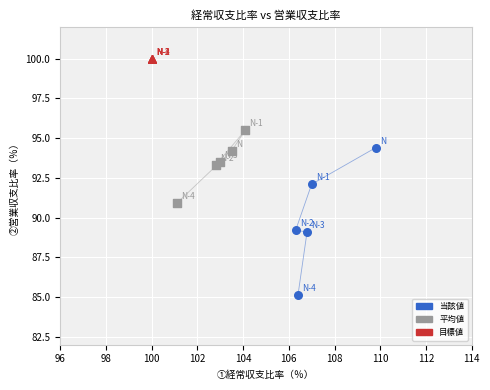

Which series contains the highest Y value?

目標値